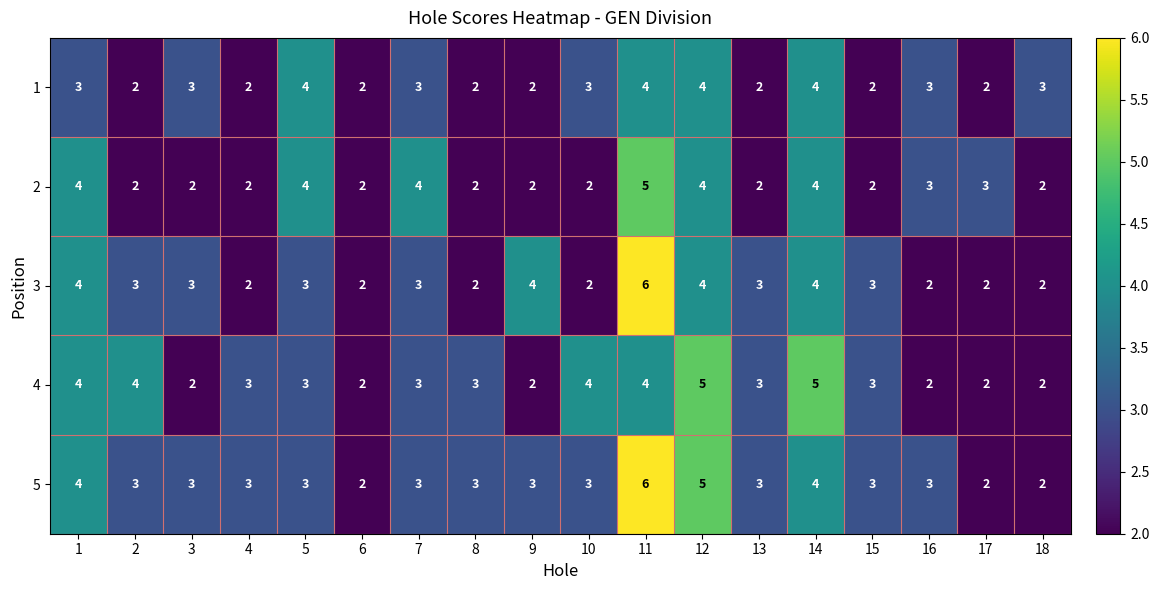

Count the 2 values in the range 2 to 4.

17